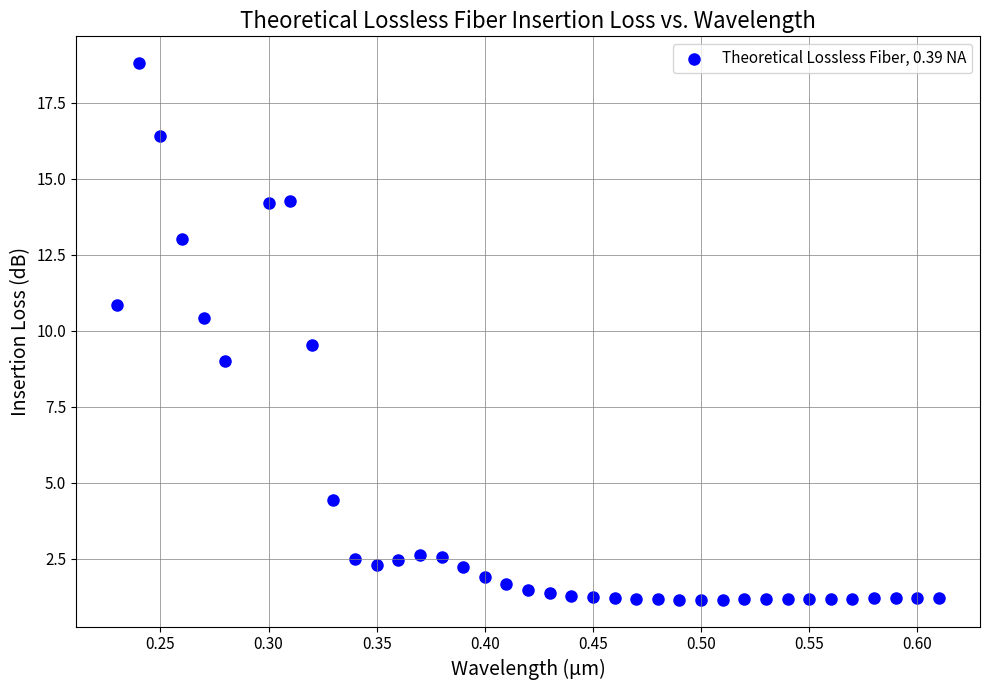

What is the range of Y values (max minus min)?

17.6